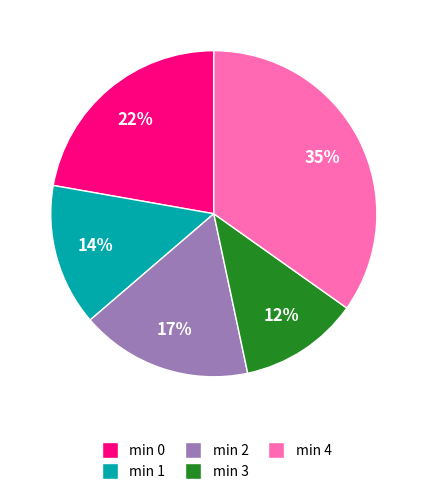

Count the number of slices in the pie.

5